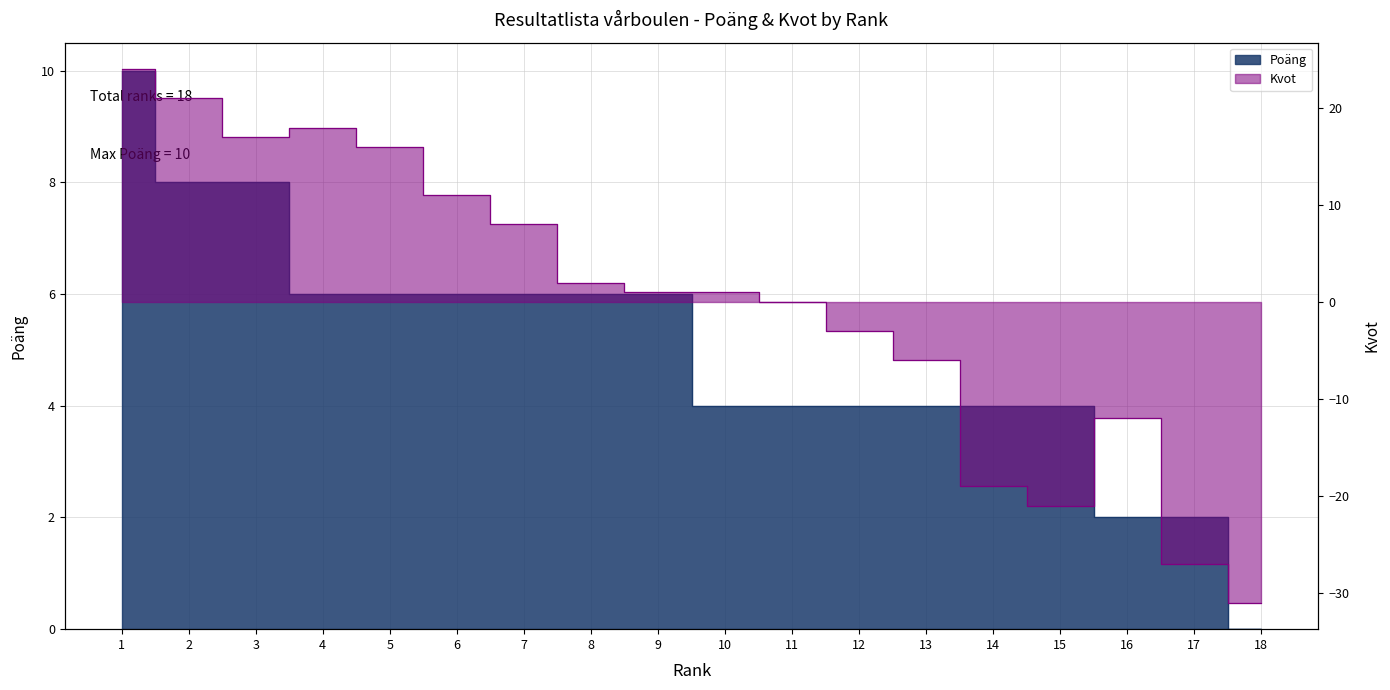

What is the approximate value of Poäng at 4, to the nearest 5?

5